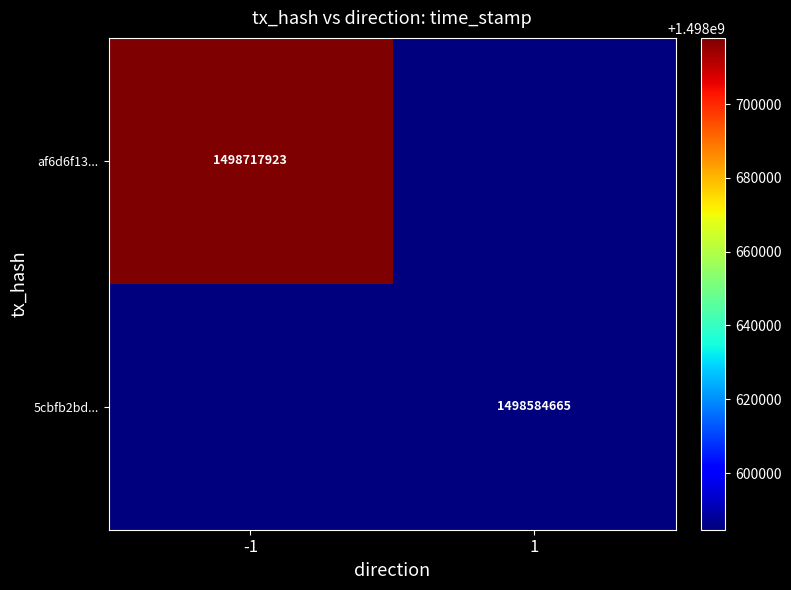

Count the number of categories in the chart.

2